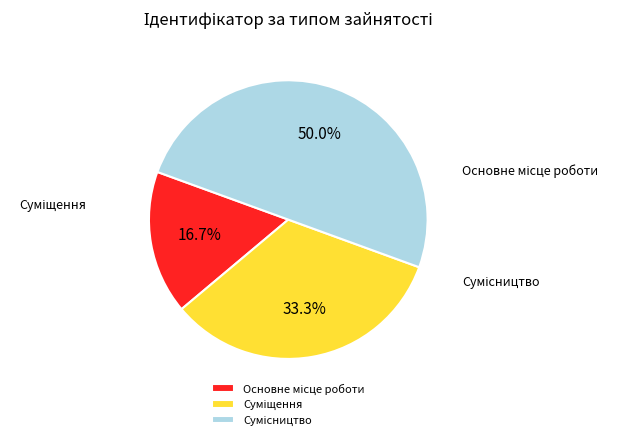

Is there any slice that represents more than half of the pie?

No